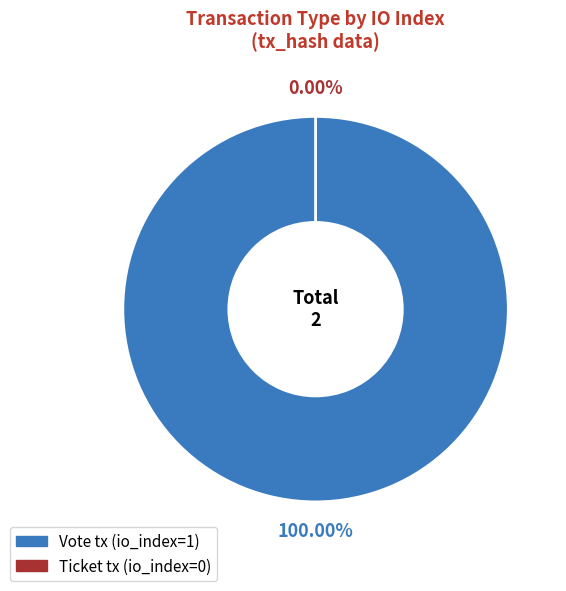

Is it true that Ticket (io_index=0) is 12% of the pie?

False